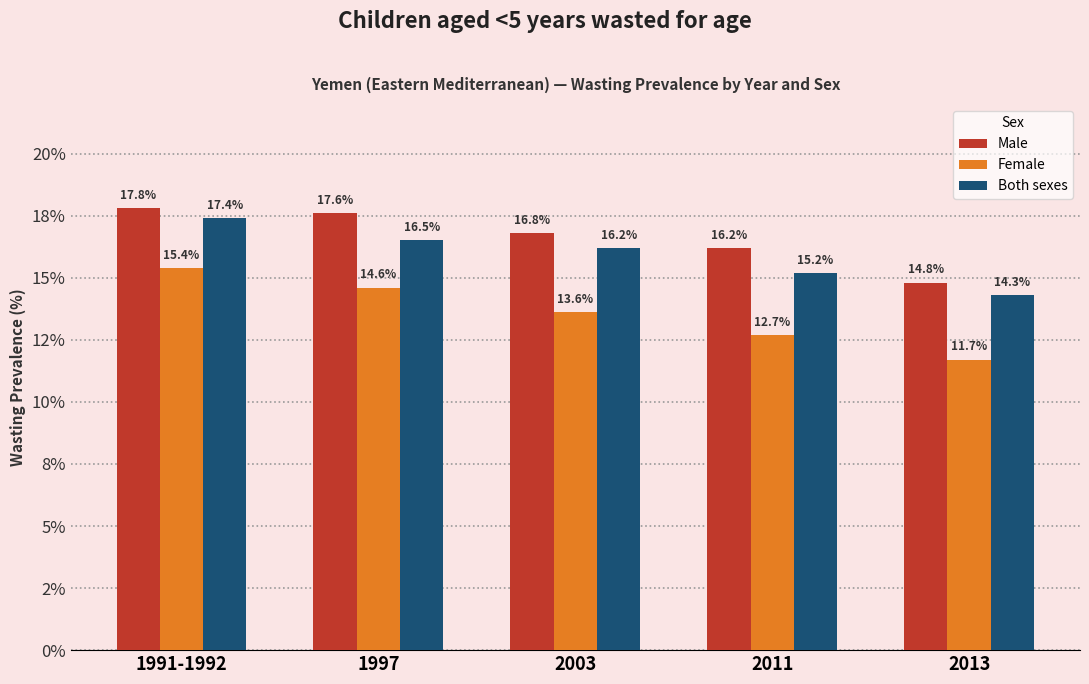

True or false: Female has a value of 18.4 at 2003.

False